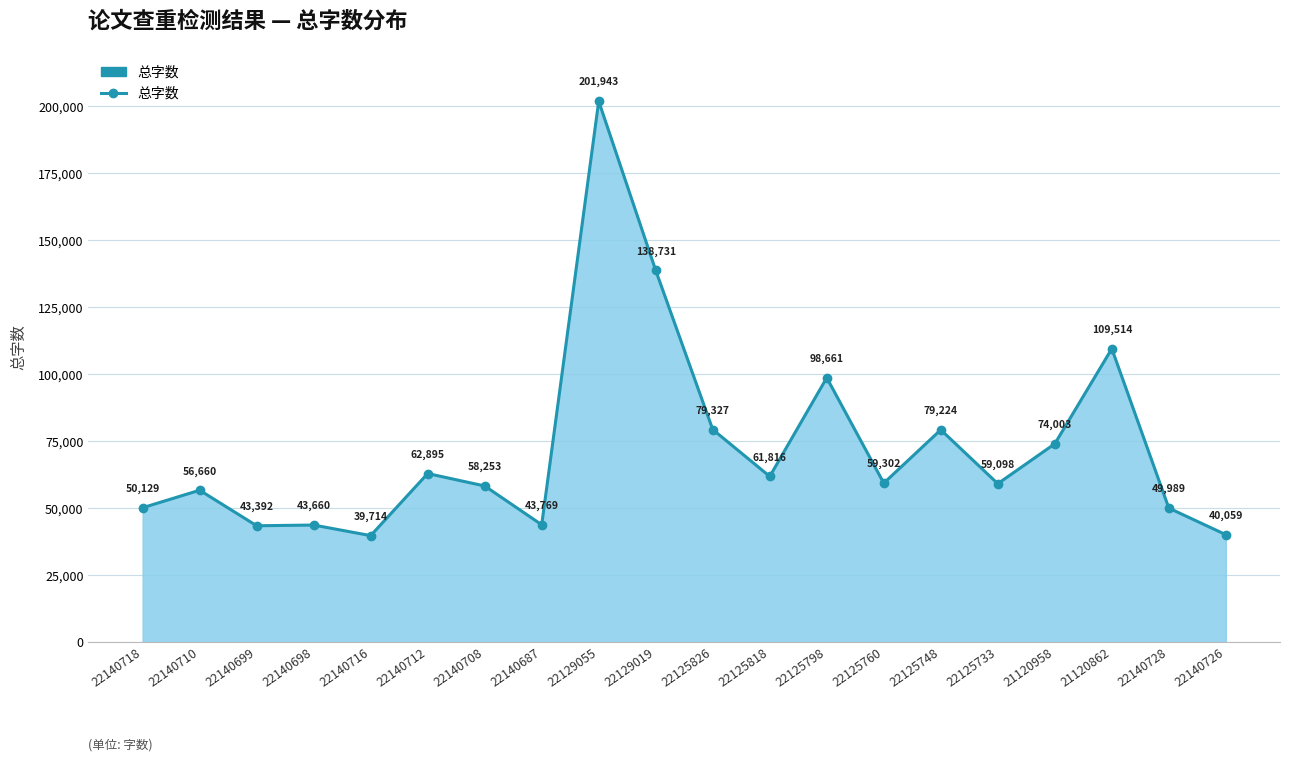

Where does the data first go above 59302?

22140712